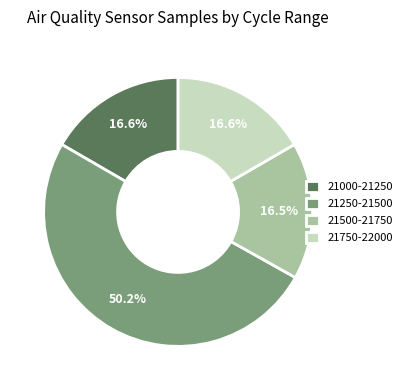

Which category has the biggest portion of the pie?

21250-21500